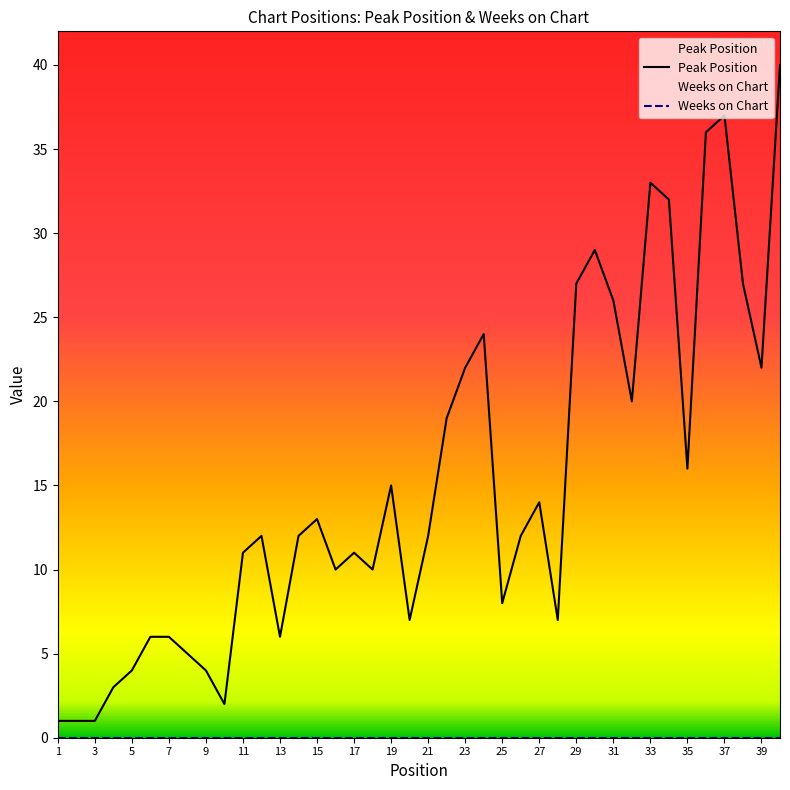

True or false: Peak Position and Weeks on Chart cross at least once.

False